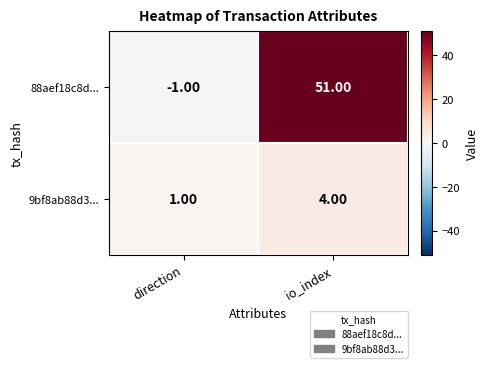

Which series has the widest spread of values?

88aef18c8d...